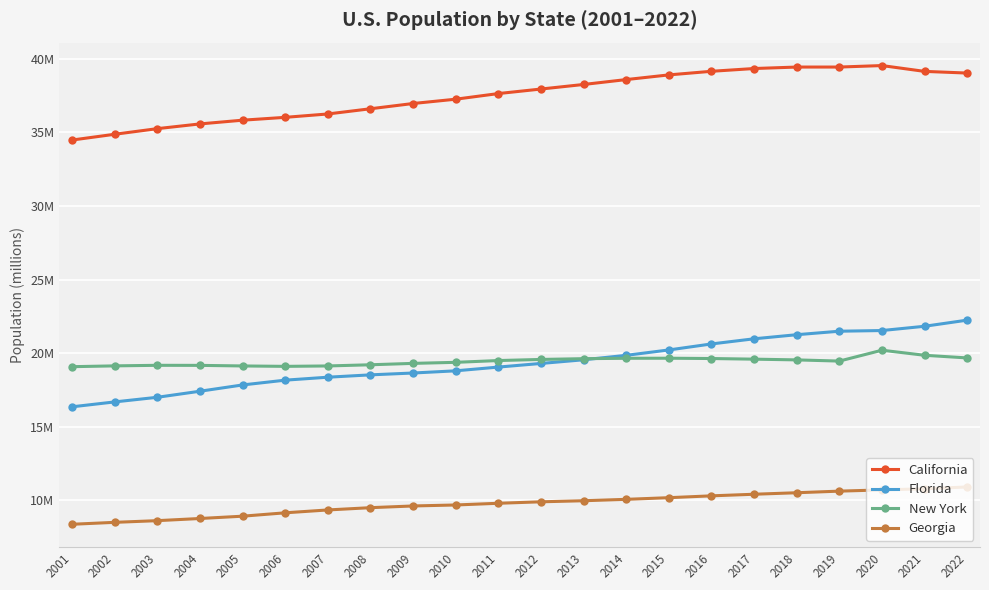

Reading left to right, list all the values displayed in this chart.

California: 2001=34.5	2002=34.9	2003=35.3	2004=35.6	2005=35.8	2006=36.0	2007=36.3	2008=36.6	2009=37.0	2010=37.3	2011=37.6	2012=37.9	2013=38.3	2014=38.6	2015=38.9	2016=39.1	2017=39.3	2018=39.4	2019=39.4	2020=39.5	2021=39.1	2022=39.0
Florida: 2001=16.4	2002=16.7	2003=17.0	2004=17.4	2005=17.8	2006=18.2	2007=18.4	2008=18.5	2009=18.7	2010=18.8	2011=19.1	2012=19.3	2013=19.6	2014=19.9	2015=20.2	2016=20.6	2017=21.0	2018=21.3	2019=21.5	2020=21.5	2021=21.8	2022=22.2
New York: 2001=19.1	2002=19.1	2003=19.2	2004=19.2	2005=19.1	2006=19.1	2007=19.1	2008=19.2	2009=19.3	2010=19.4	2011=19.5	2012=19.6	2013=19.6	2014=19.7	2015=19.7	2016=19.6	2017=19.6	2018=19.5	2019=19.5	2020=20.2	2021=19.9	2022=19.7
Georgia: 2001=8.4	2002=8.5	2003=8.6	2004=8.8	2005=8.9	2006=9.2	2007=9.3	2008=9.5	2009=9.6	2010=9.7	2011=9.8	2012=9.9	2013=10.0	2014=10.1	2015=10.2	2016=10.3	2017=10.4	2018=10.5	2019=10.6	2020=10.7	2021=10.8	2022=10.9